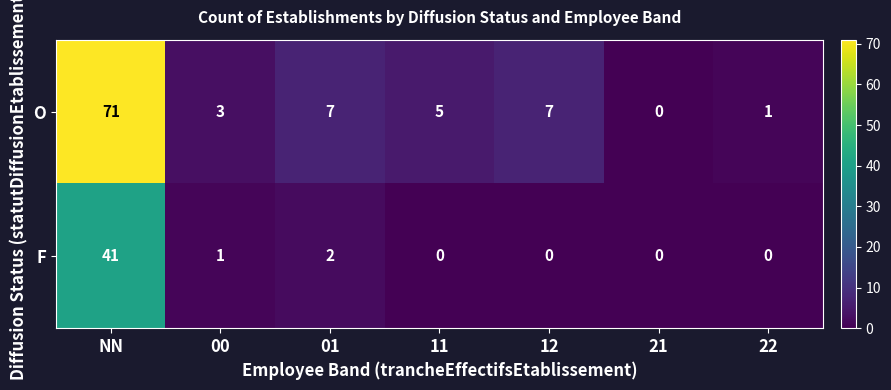

How many series are shown in this chart?

2